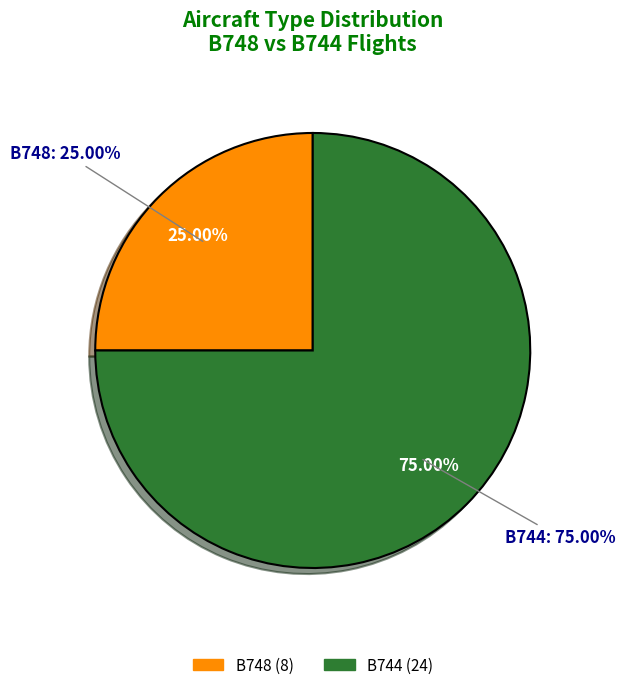

Rank the categories by value from lowest to highest.

B748, B744